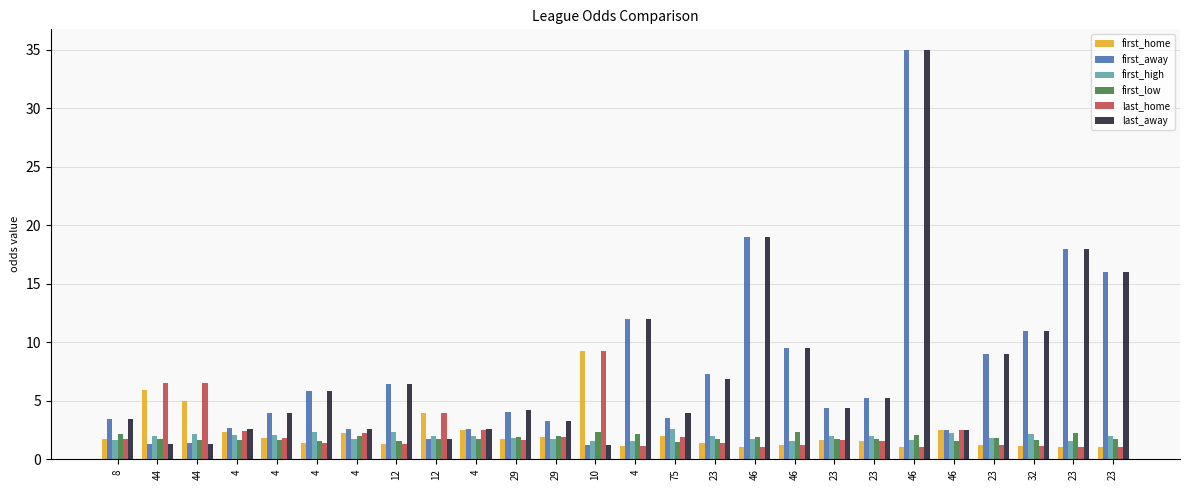

The first_high series shows 0.6 at 8. True or false?

False